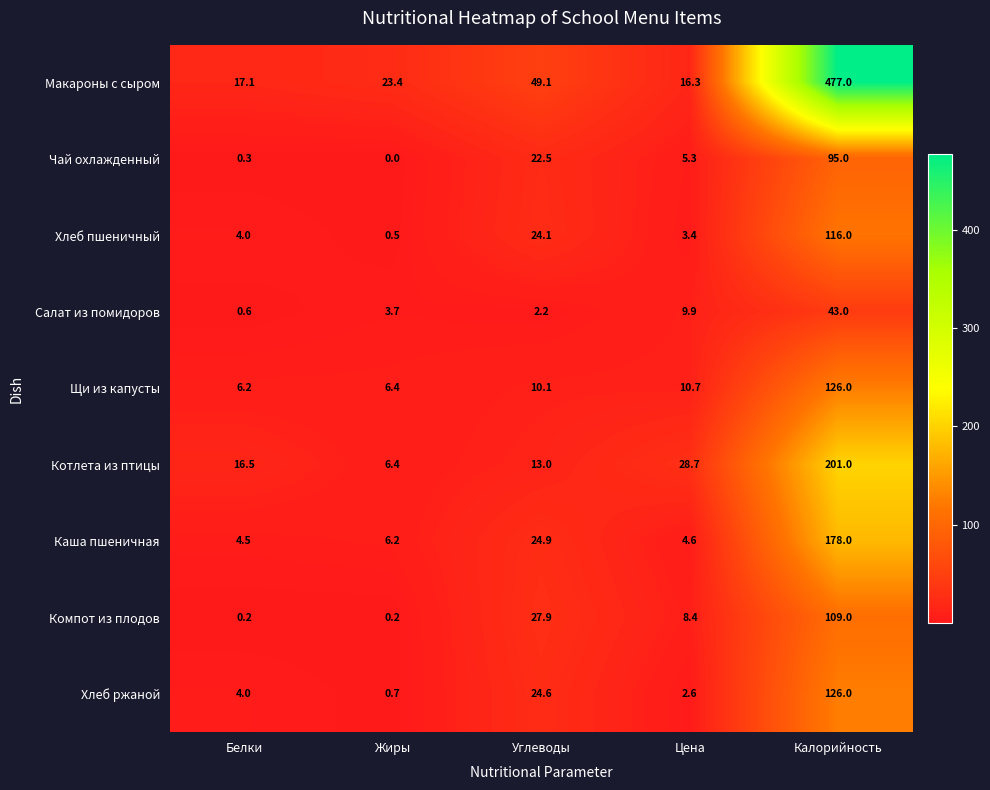

What is the greatest value displayed?

477.0